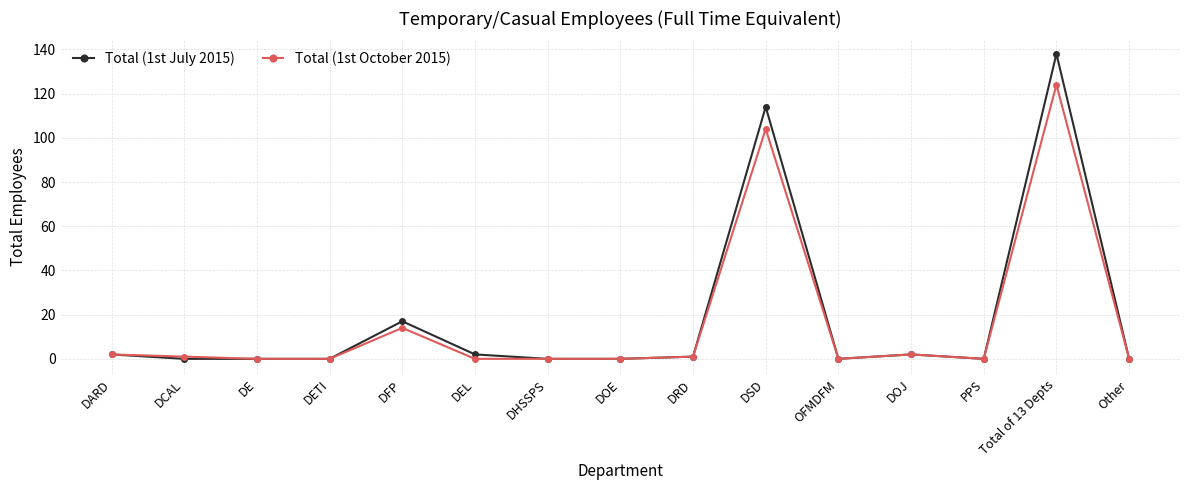

Which series has the widest spread of values?

Total (1st July 2015)